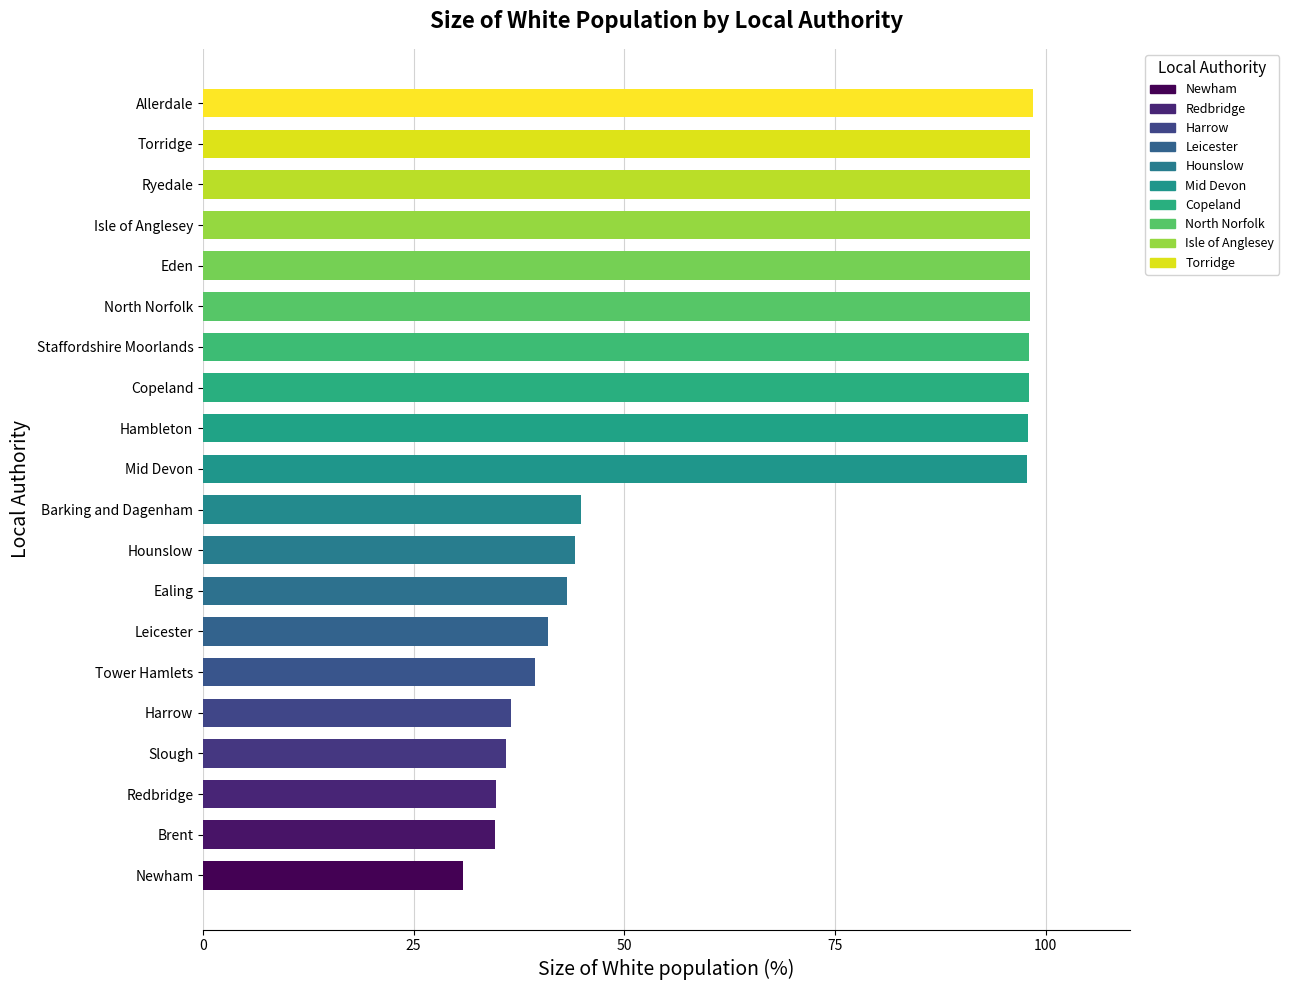

What is the difference between the values at Slough and Barking and Dagenham?

8.9